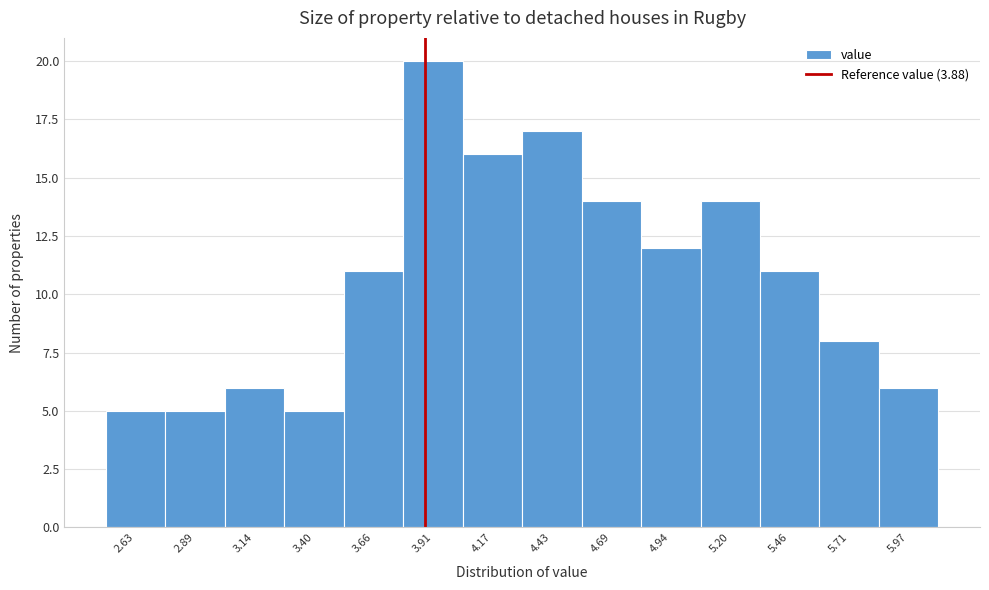

Reading left to right, list every bar in this chart as the range it spans on the x-axis followed by its height. Neither the bar edges nor the heights are printed on the chart, so give them approximately, as read against the axes.

2.50 to 2.75: 5
2.75 to 3.00: 5
3.00 to 3.25: 6
3.25 to 3.55: 5
3.55 to 3.80: 11
3.80 to 4.05: 20
4.05 to 4.30: 16
4.30 to 4.55: 17
4.55 to 4.80: 14
4.80 to 5.05: 12
5.05 to 5.35: 14
5.35 to 5.60: 11
5.60 to 5.85: 8
5.85 to 6.10: 6